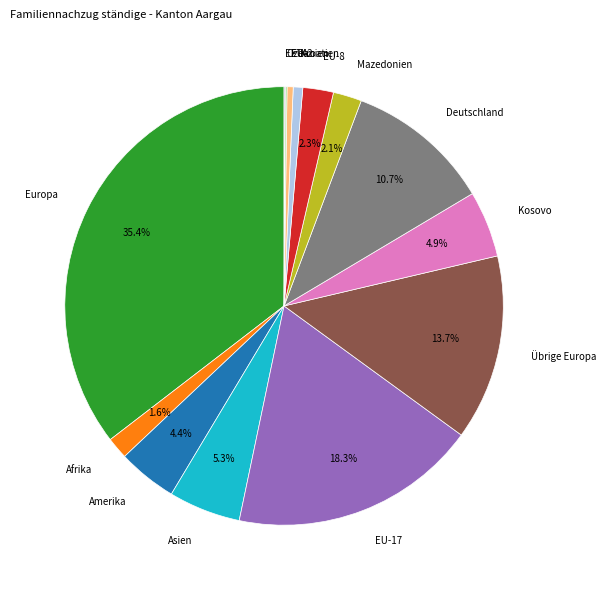

Is it true that Kroatien is 1% of the pie?

True